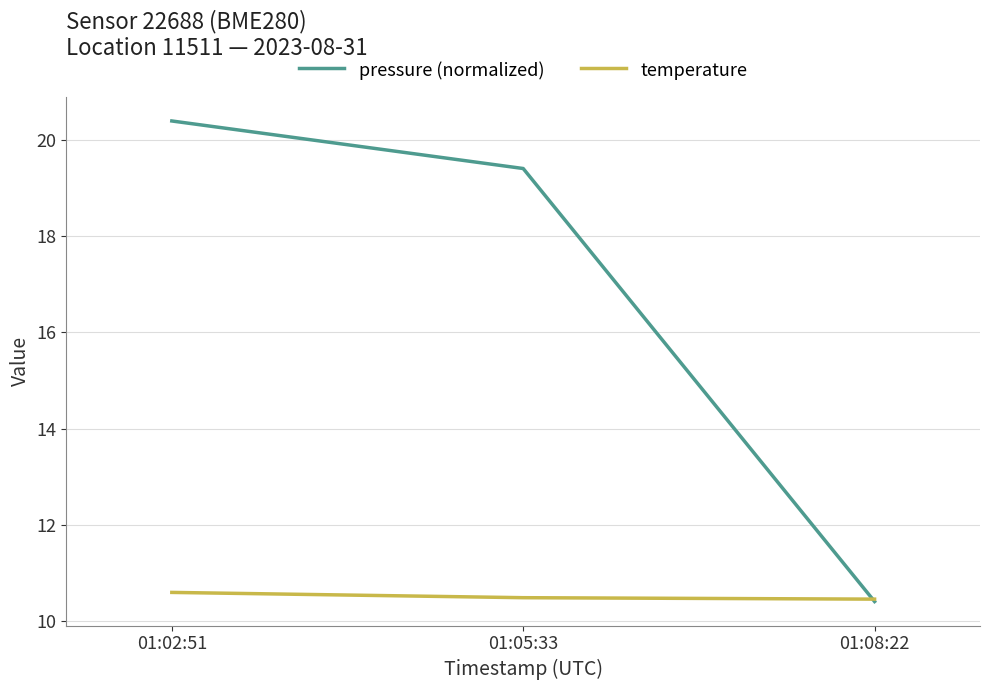

What position from the right is 01:02:51?

3